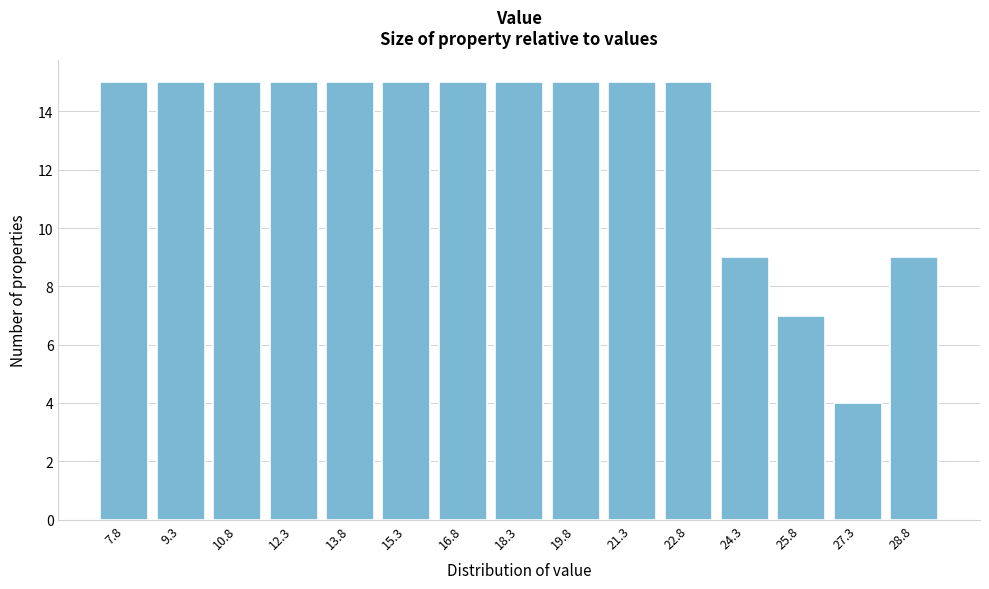

Reading left to right, transcribe all the data shown in this chart.

7.8=15	9.3=15	10.8=15	12.3=15	13.8=15	15.3=15	16.8=15	18.3=15	19.8=15	21.3=15	22.8=15	24.3=9	25.8=7	27.3=4	28.8=9